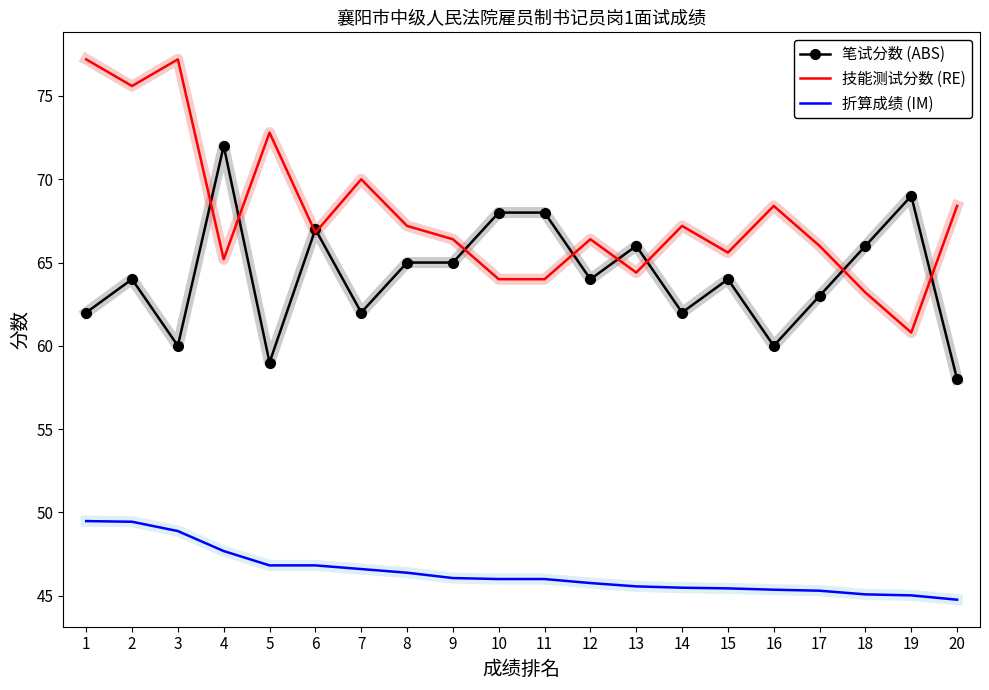

The value of 技能测试分数 (RE) at 10 is 35.9. True or false?

False